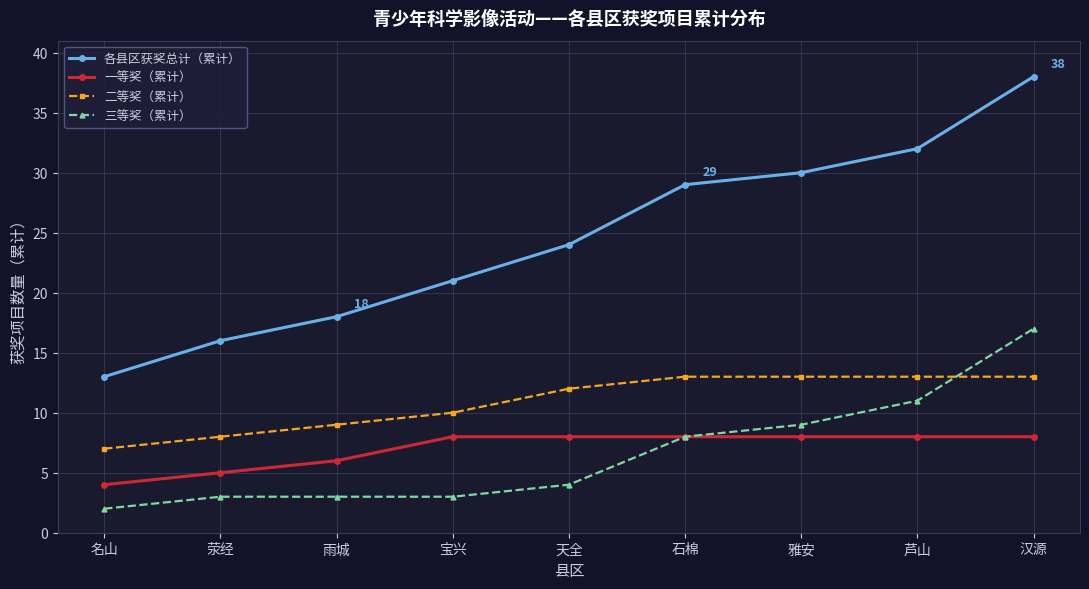

At which label is 各县区获奖总计（累计） closest to 25?

天全